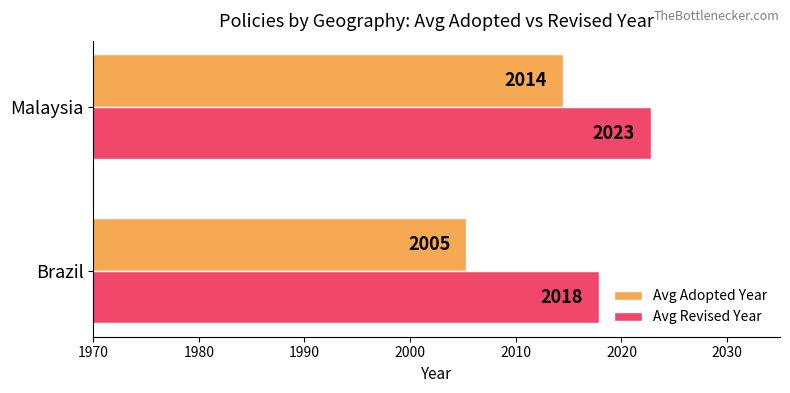

The value of Avg Revised Year at Malaysia is 3003.4. True or false?

False